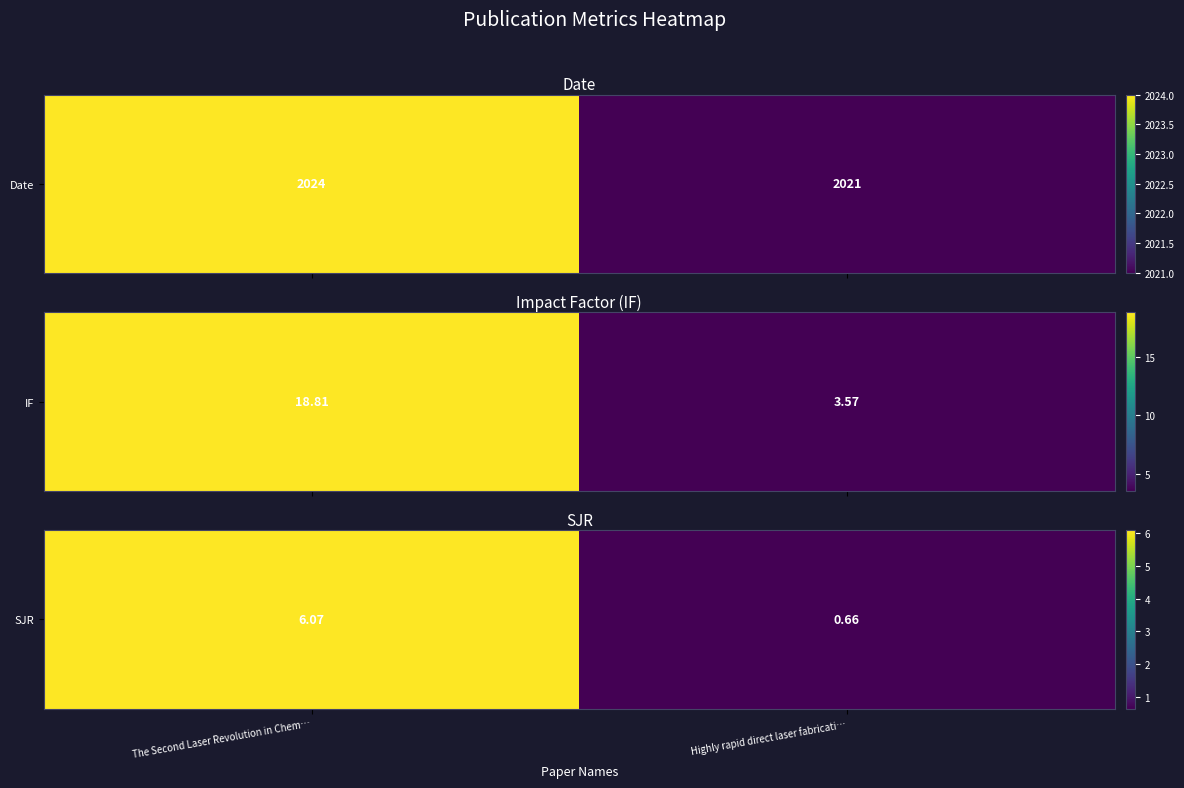

What is the difference between the maximum and minimum values?

5.4